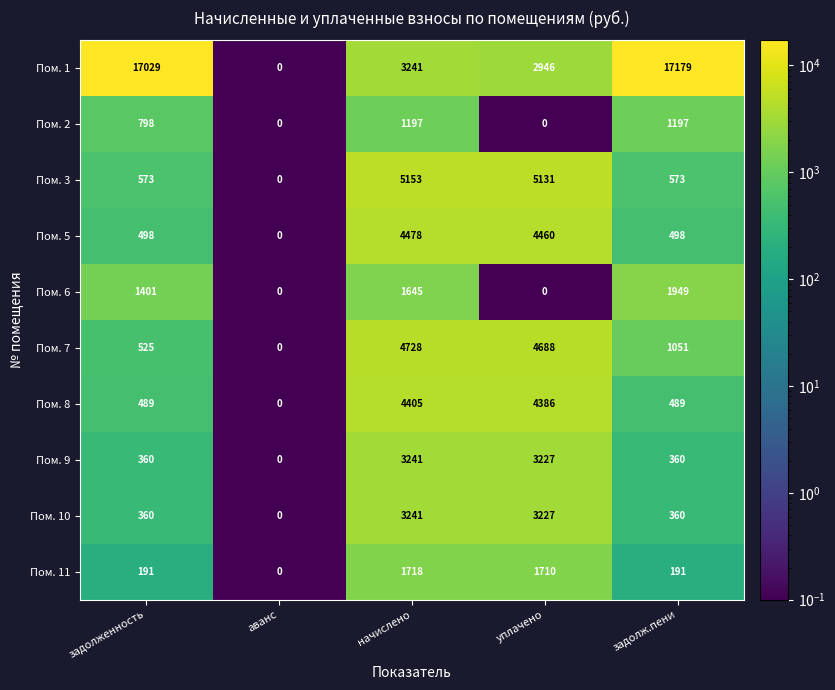

What is the maximum value shown in the chart?

17179